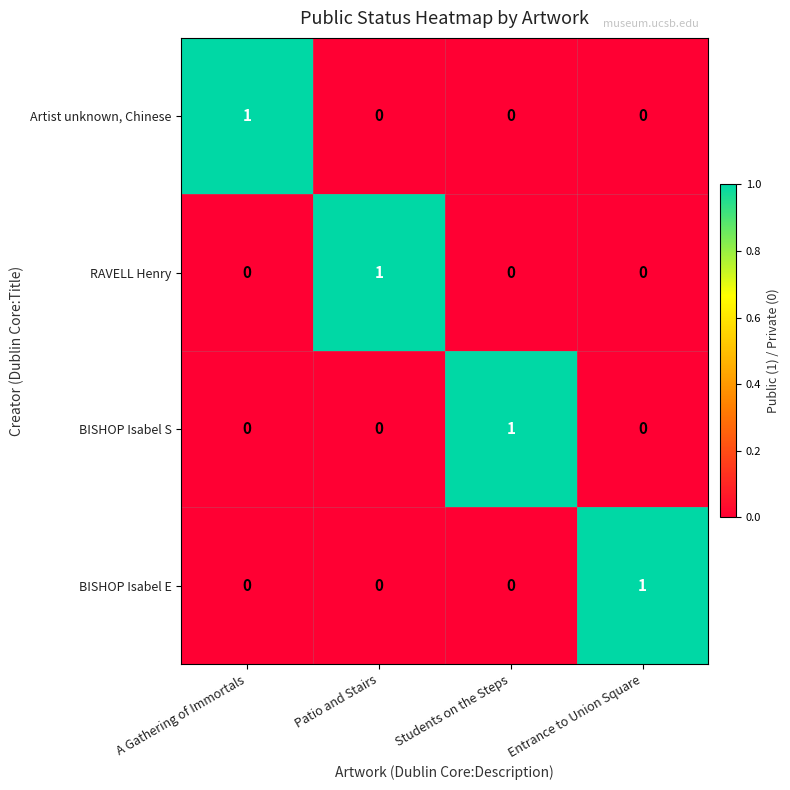

Is it true that Artist unknown, Chinese equals -1 at Entrance to Union Square?

False